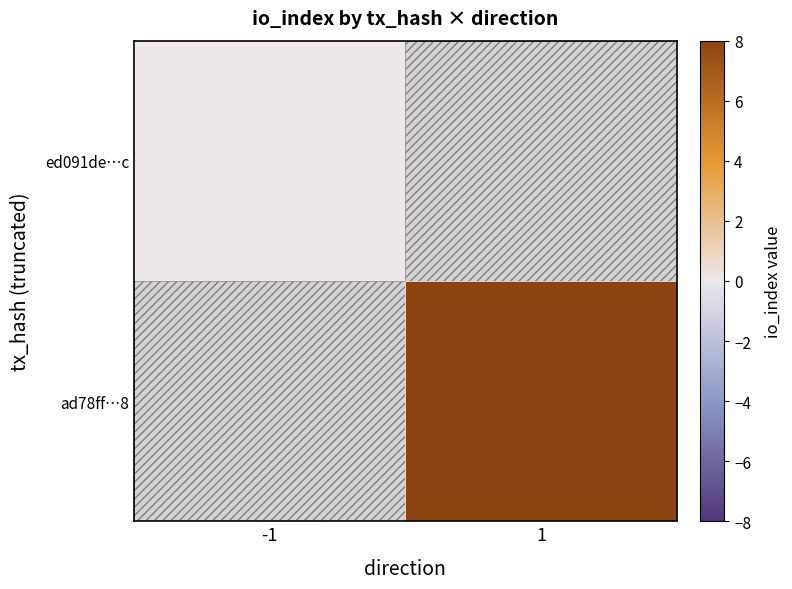

Reading left to right, list all the values displayed in this chart.

ed091de9745598b5fda0e2500293676e08a798c: -1	0
ad78ff997185e30989c9fa553cccaa3857b89c8: 1	8